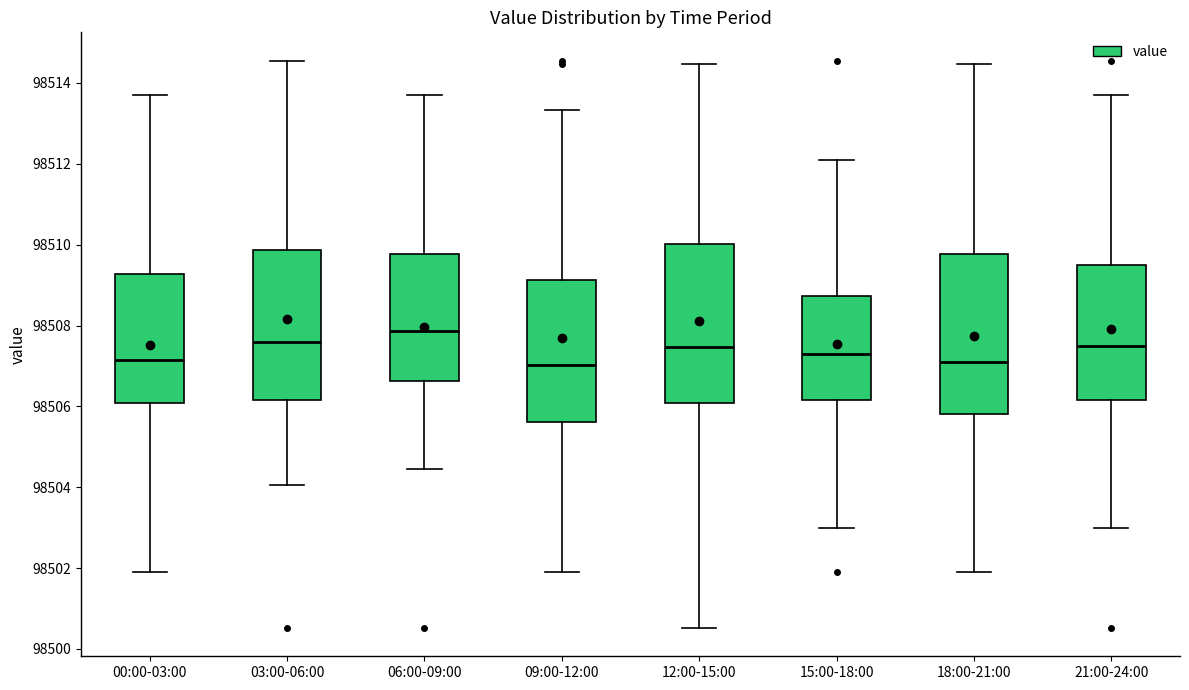

Reading left to right, read every box against the y-axis: the position of its median line, the range the box covers, and the ends of its whiskers. The values are not printed on the chart, so give them approximately, as read against the axis.

00:00-03:00: median 98507.2, box 98506.0 to 98509.2, whiskers 98502.0 to 98513.8
03:00-06:00: median 98507.6, box 98506.2 to 98509.8, whiskers 98504.0 to 98514.6
06:00-09:00: median 98507.8, box 98506.6 to 98509.8, whiskers 98504.4 to 98513.8
09:00-12:00: median 98507.0, box 98505.6 to 98509.2, whiskers 98502.0 to 98513.4
12:00-15:00: median 98507.4, box 98506.0 to 98510.0, whiskers 98500.6 to 98514.4
15:00-18:00: median 98507.2, box 98506.2 to 98508.8, whiskers 98503.0 to 98512.0
18:00-21:00: median 98507.0, box 98505.8 to 98509.8, whiskers 98502.0 to 98514.4
21:00-24:00: median 98507.4, box 98506.2 to 98509.4, whiskers 98503.0 to 98513.8